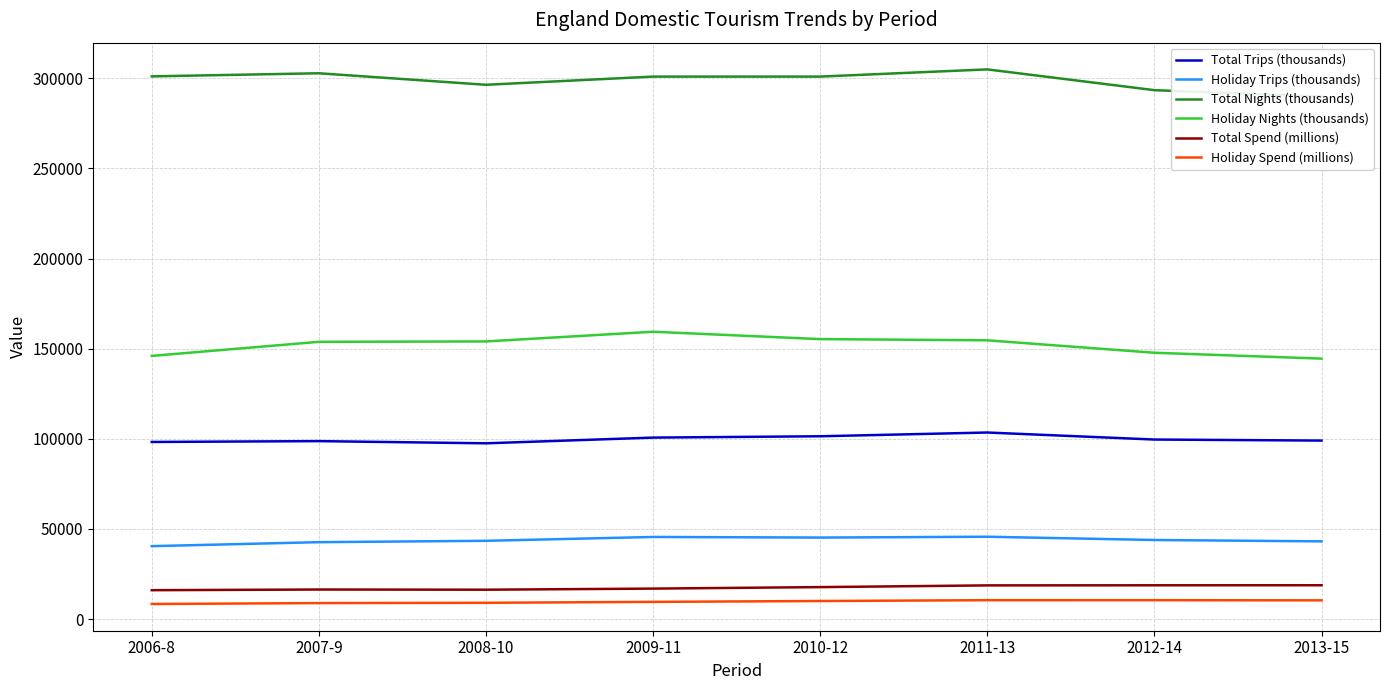

At 2006-8, list the series in order from largest to smallest.

Total Nights (thousands), Holiday Nights (thousands), Total Trips (thousands), Holiday Trips (thousands), Total Spend (millions), Holiday Spend (millions)